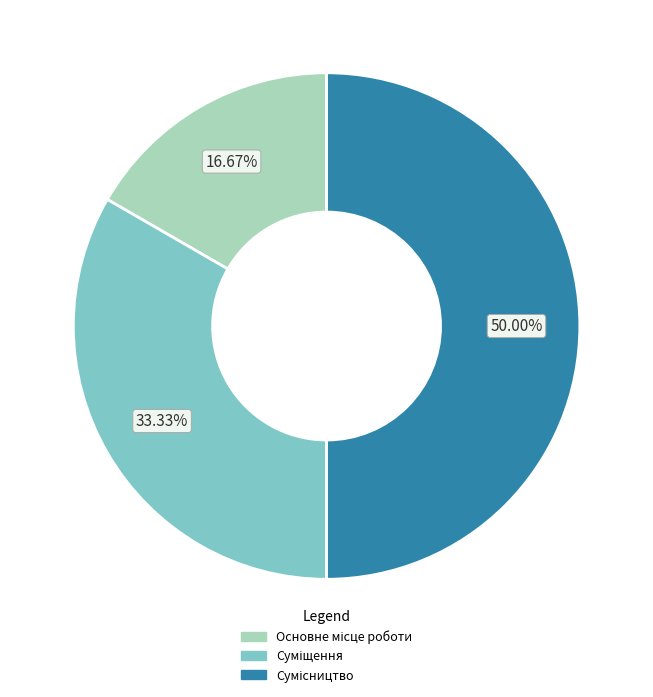

How many slices are in this pie chart?

3